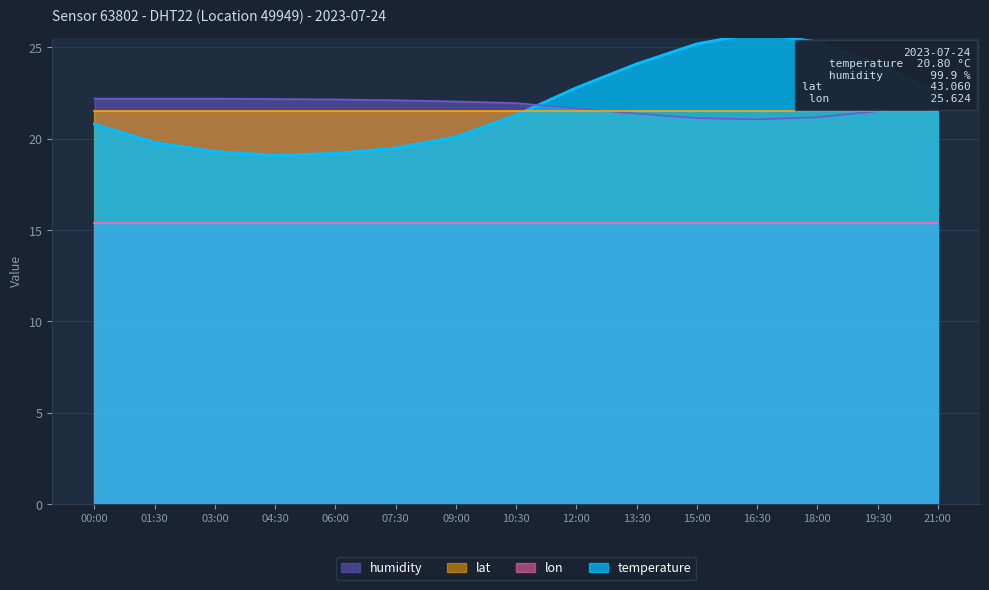

What is the average value of the temperature series?

21.9